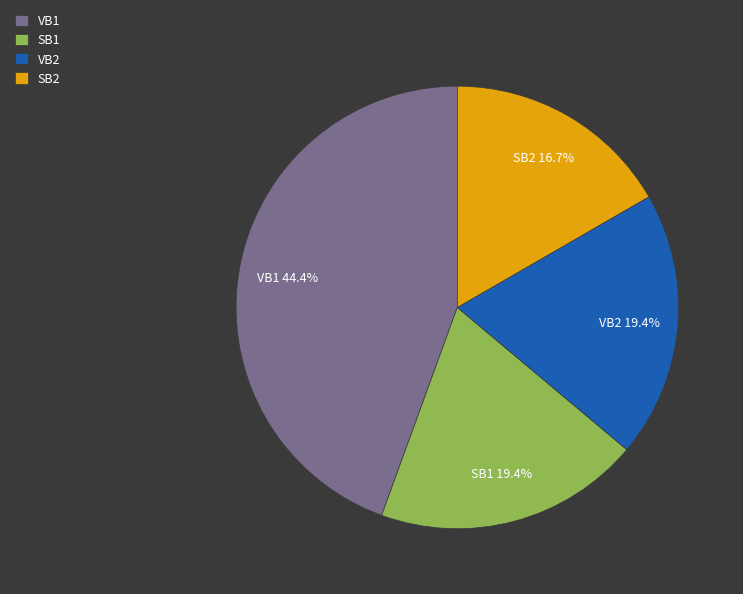

To the nearest percent, what percentage of the pie is VB2?

19%